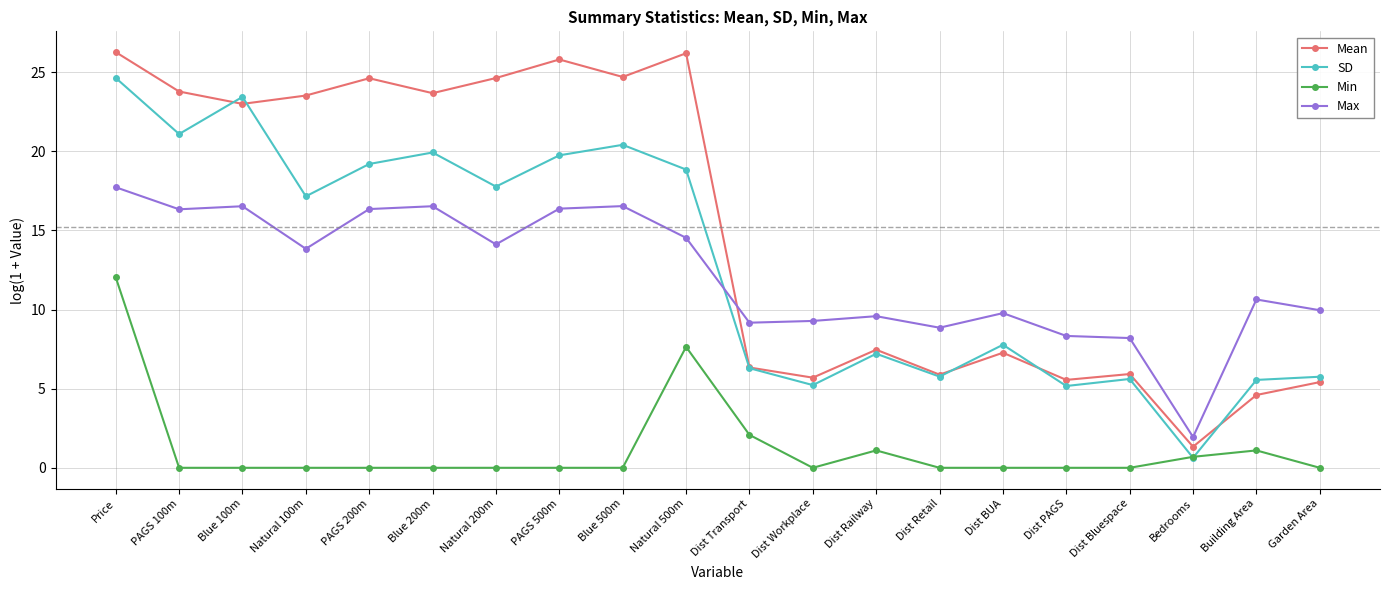

What are all the series names shown in the legend?

Mean, SD, Min, Max